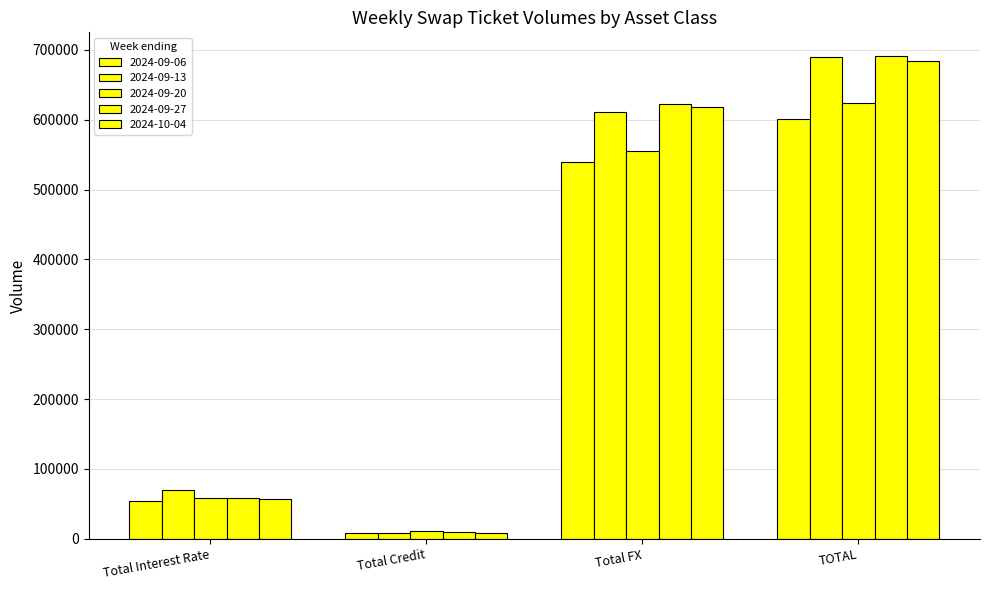

Reading left to right, what are all the values shown in this chart?

2024-09-06: Total Interest Rate=54254	Total Credit=7671	Total FX=538978	TOTAL=600903
2024-09-13: Total Interest Rate=70079	Total Credit=8825	Total FX=610257	TOTAL=689162
2024-09-20: Total Interest Rate=58163	Total Credit=10611	Total FX=555690	TOTAL=624465
2024-09-27: Total Interest Rate=58352	Total Credit=9653	Total FX=622460	TOTAL=690465
2024-10-04: Total Interest Rate=57512	Total Credit=8906	Total FX=617553	TOTAL=683971